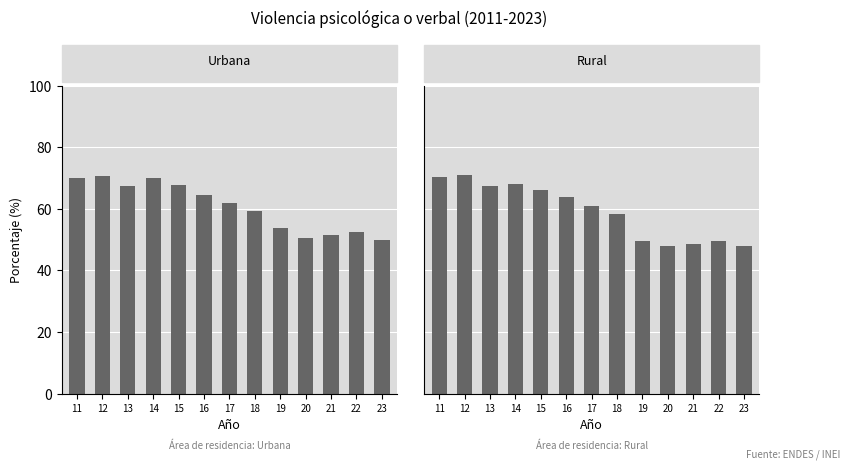

Rank the series at 18 from lowest to highest value.

Rural, Urbana